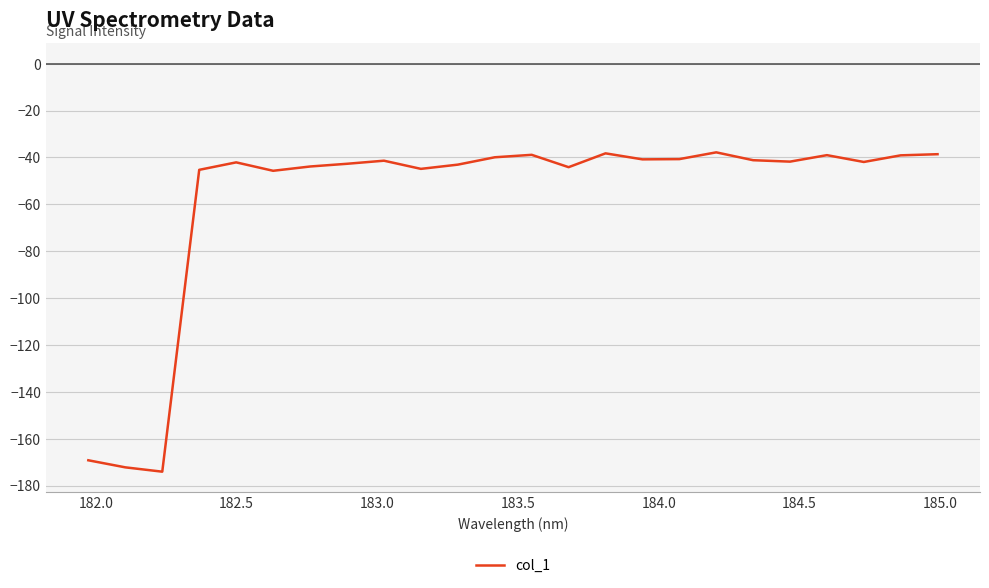

What is the greatest value displayed?

-37.8